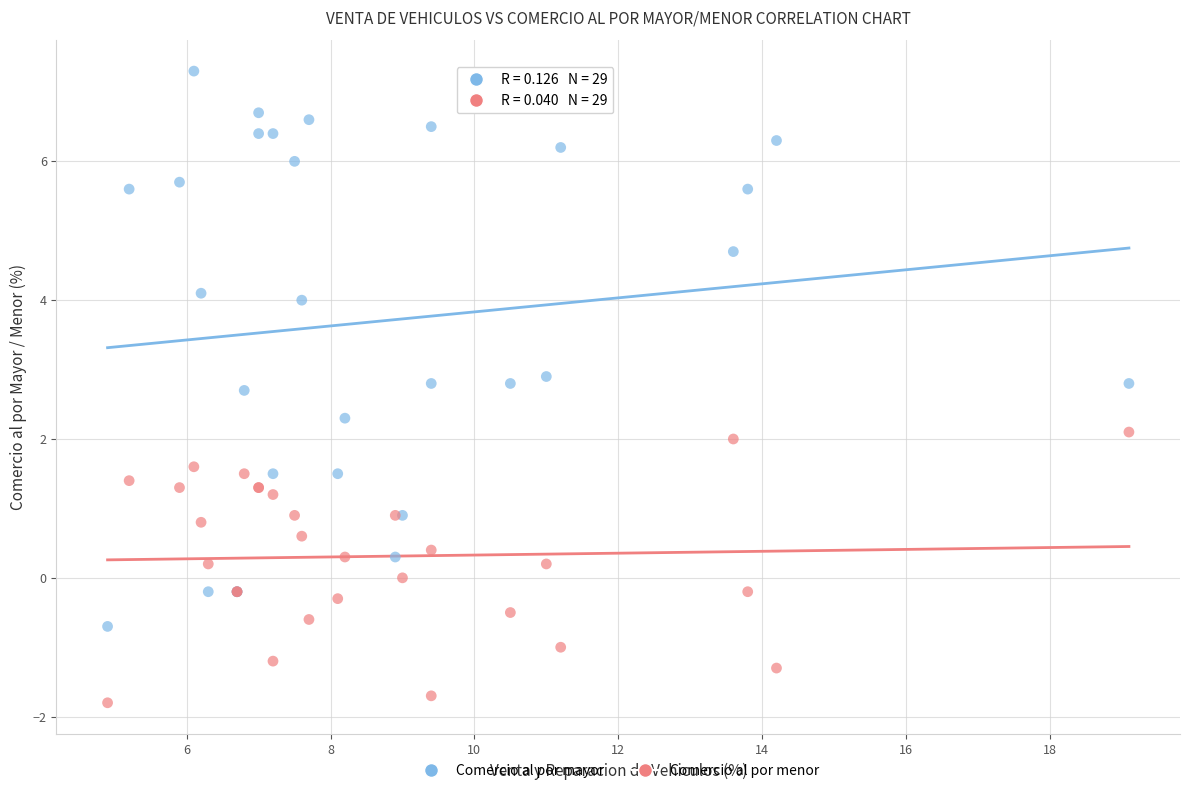

Which series has the widest spread of Y values?

Comercio al por mayor